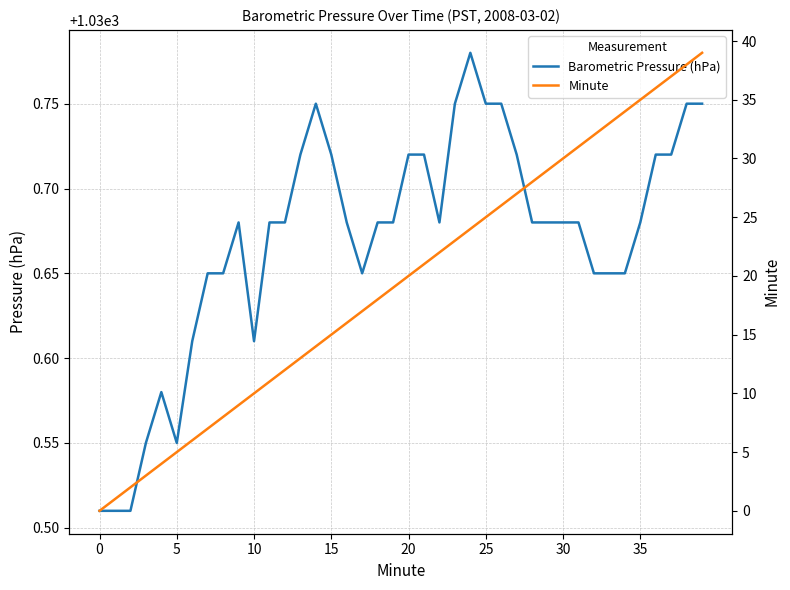

Between 35 and 39, which series saw the biggest shift?

Minute